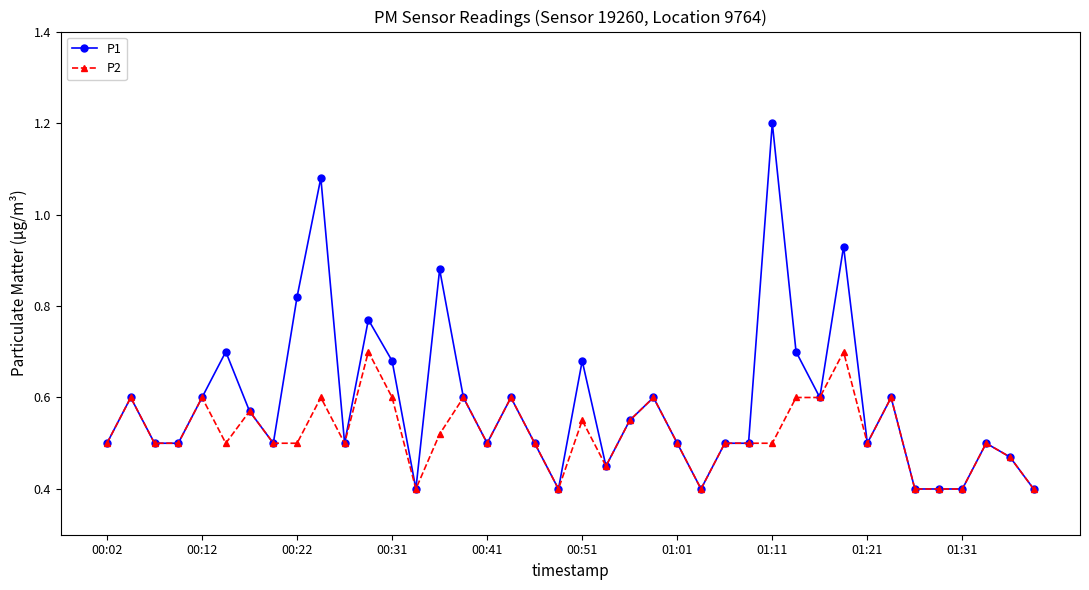

How many lines are shown in the chart?

2